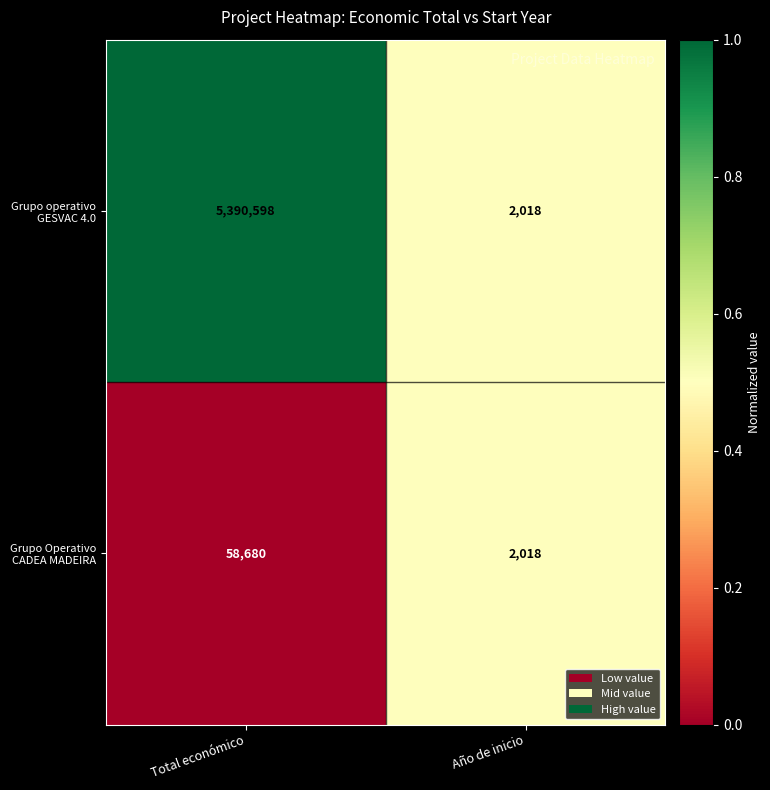

List the series in order of their peak value, highest first.

Grupo operativo GESVAC 4.0, Grupo Operativo CADEA MADEIRA